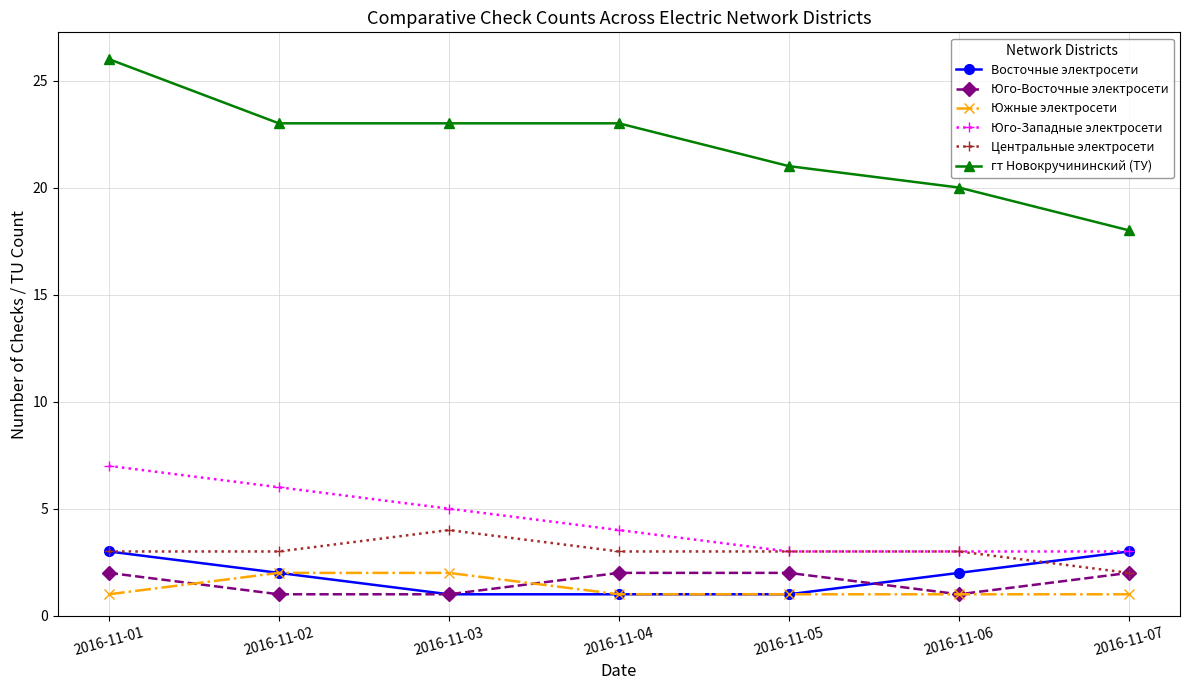

Count the number of data series in this chart.

6